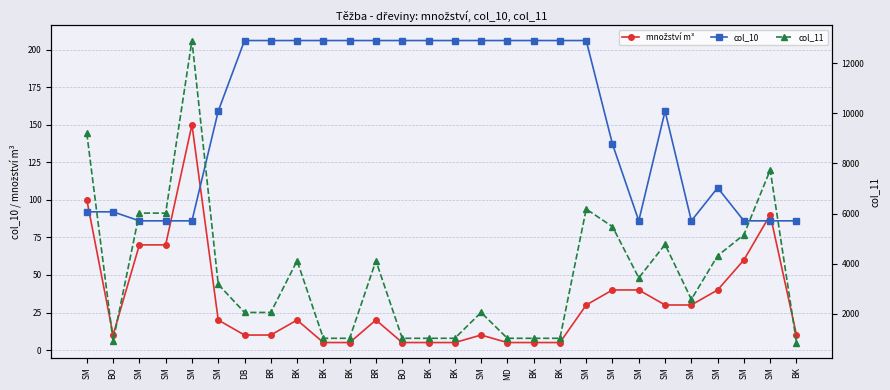

How many lines are shown in the chart?

3